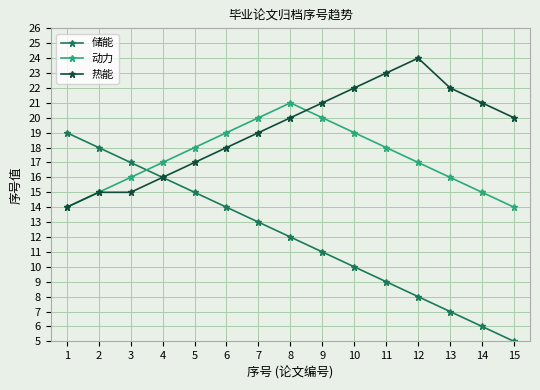

What is the minimum value for 热能?

14